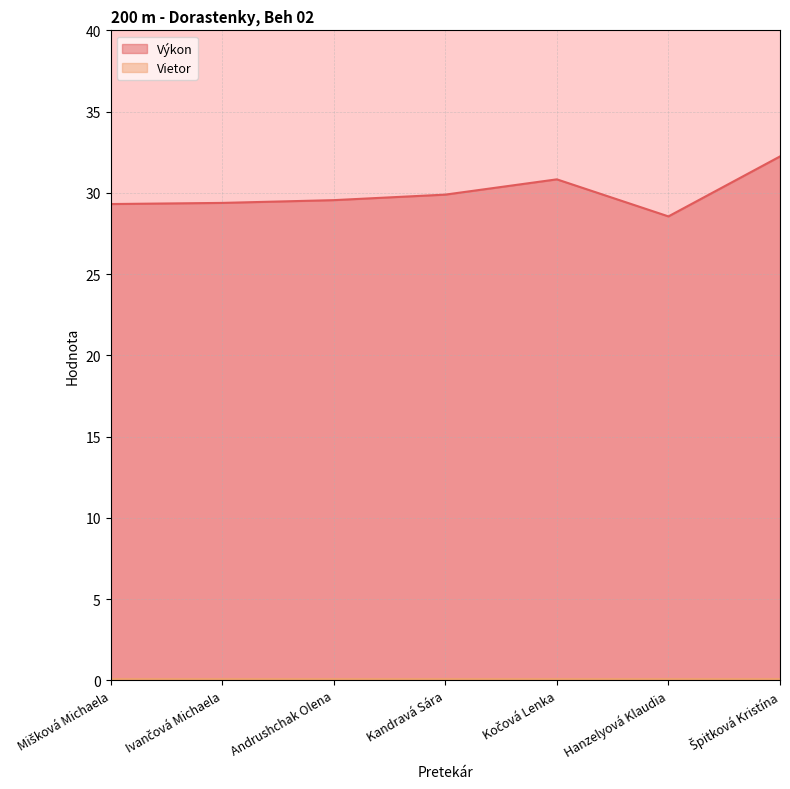

Where is the first local minimum?

Hanzelyová Klaudia